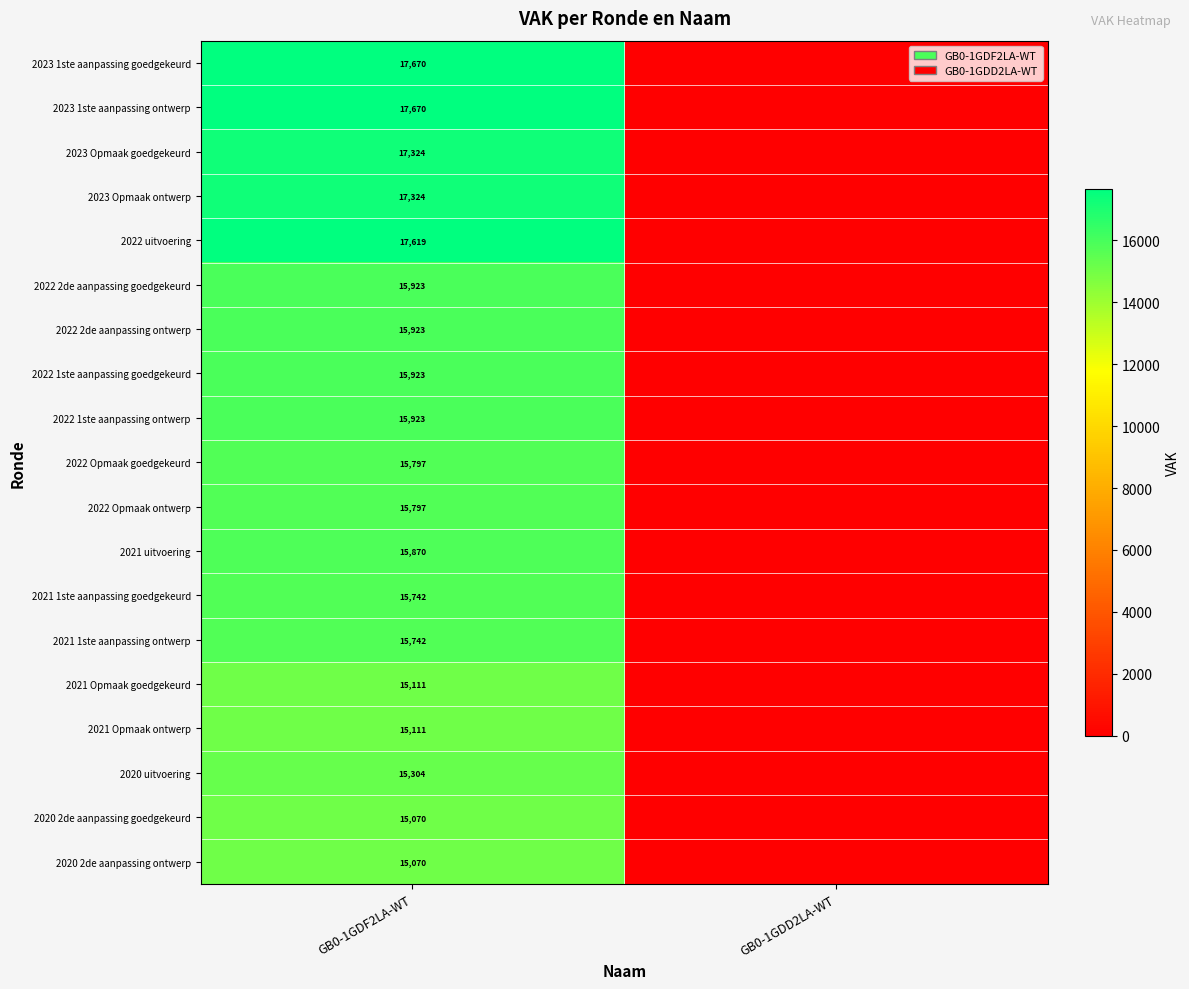

True or false: 2023 1ste aanpassing ontwerp has a value of 17670 at GB0-1GDF2LA-WT.

True